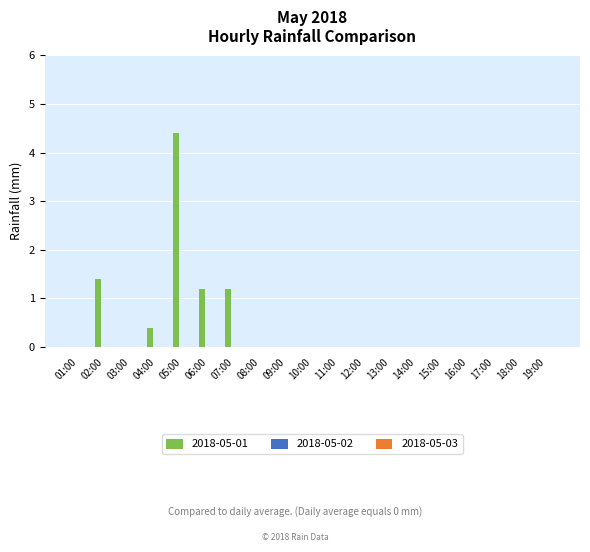

Reading left to right, list all the values displayed in this chart.

01:00=0.0	02:00=1.4	03:00=0.0	04:00=0.4	05:00=4.4	06:00=1.2	07:00=1.2	08:00=0.0	09:00=0.0	10:00=0.0	11:00=0.0	12:00=0.0	13:00=0.0	14:00=0.0	15:00=0.0	16:00=0.0	17:00=0.0	18:00=0.0	19:00=0.0